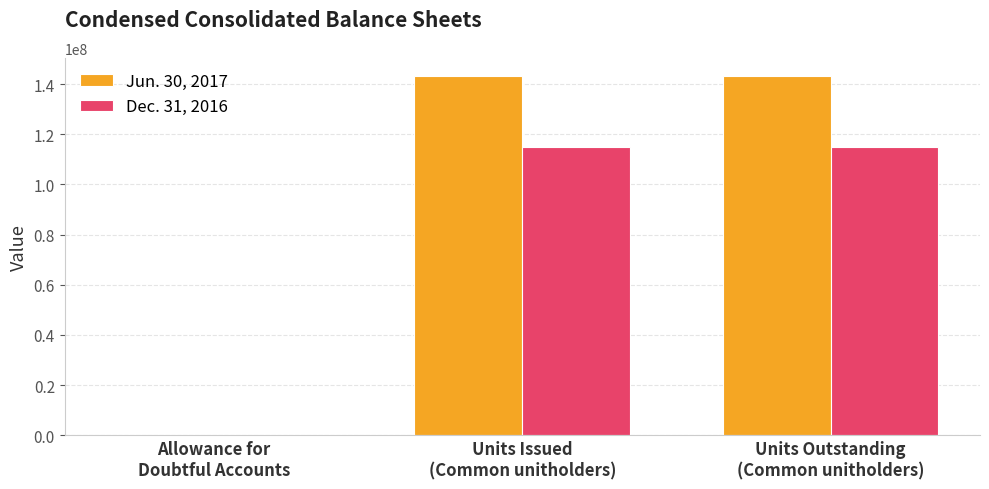

Which series has the largest total across all categories?

Jun. 30, 2017